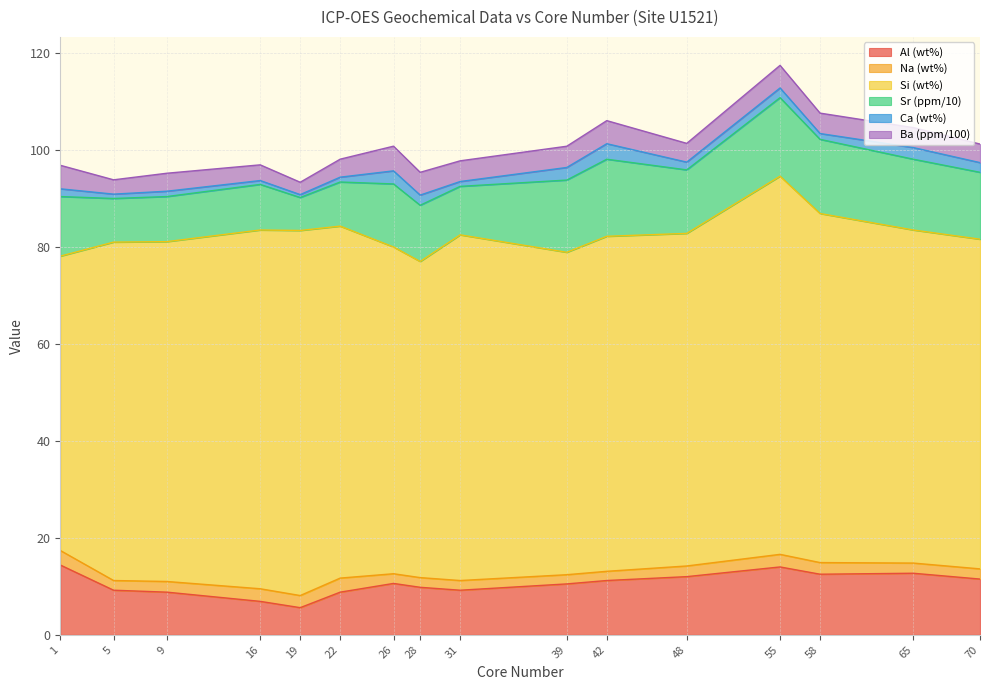

What is the difference between the Ca (wt%) values at 1 and 9?

0.5